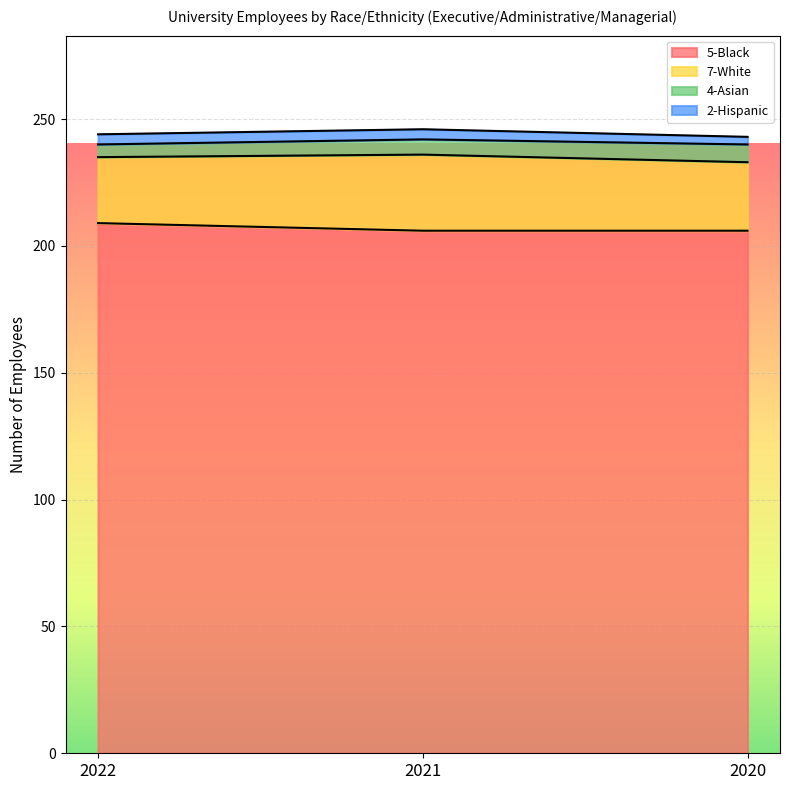

Read the 2-Hispanic value at 2022.

4